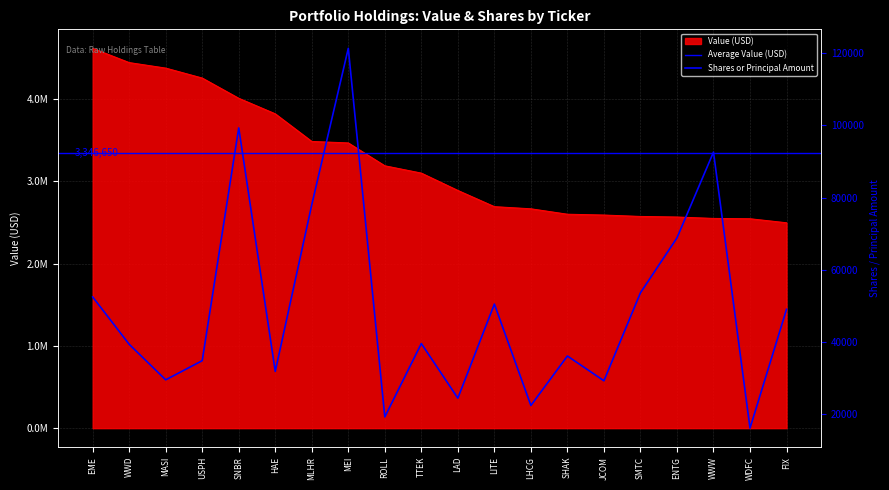

True or false: Shares or Principal Amount has more than 2 interior local peaks.

True